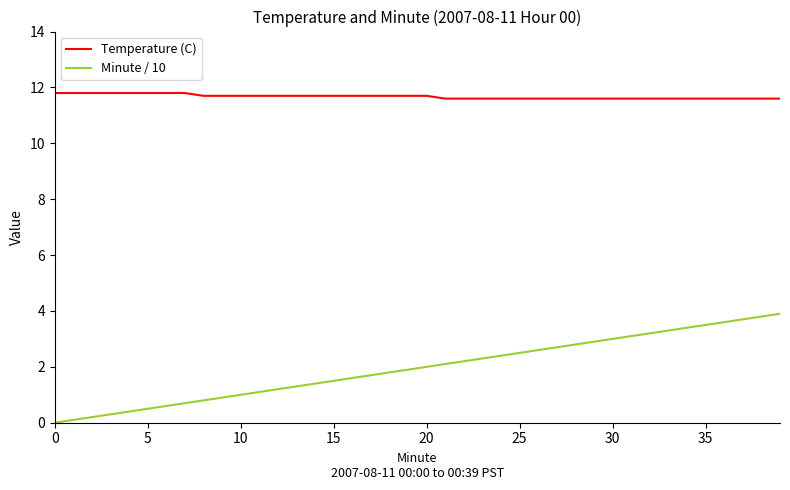

What is the minimum value for Temperature (C)?

11.6